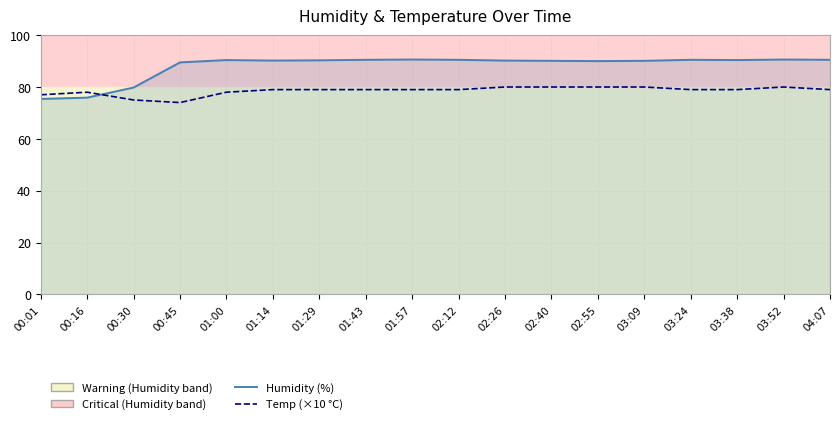

What is the average value of the Humidity (%) series?

88.1